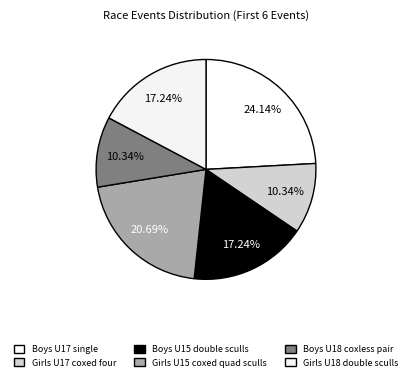

Is Girls U15 coxed quad sculls the majority of the pie?

No